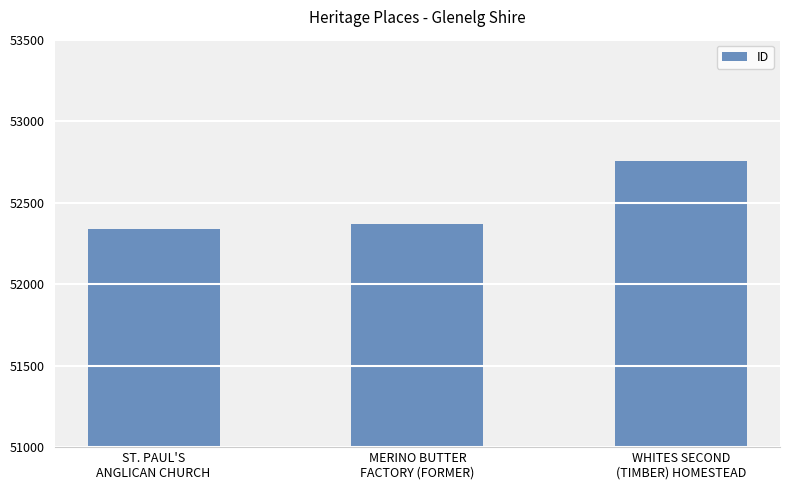

What is the sum of the values at WHITES SECOND
(TIMBER) HOMESTEAD and MERINO BUTTER
FACTORY (FORMER)?

105120